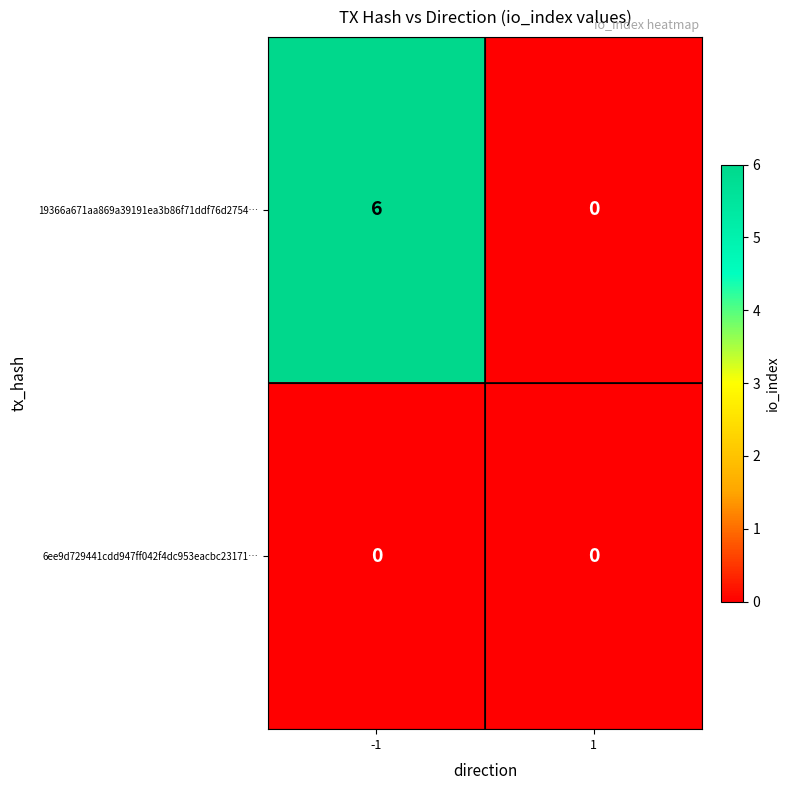

Count the number of data series in this chart.

2